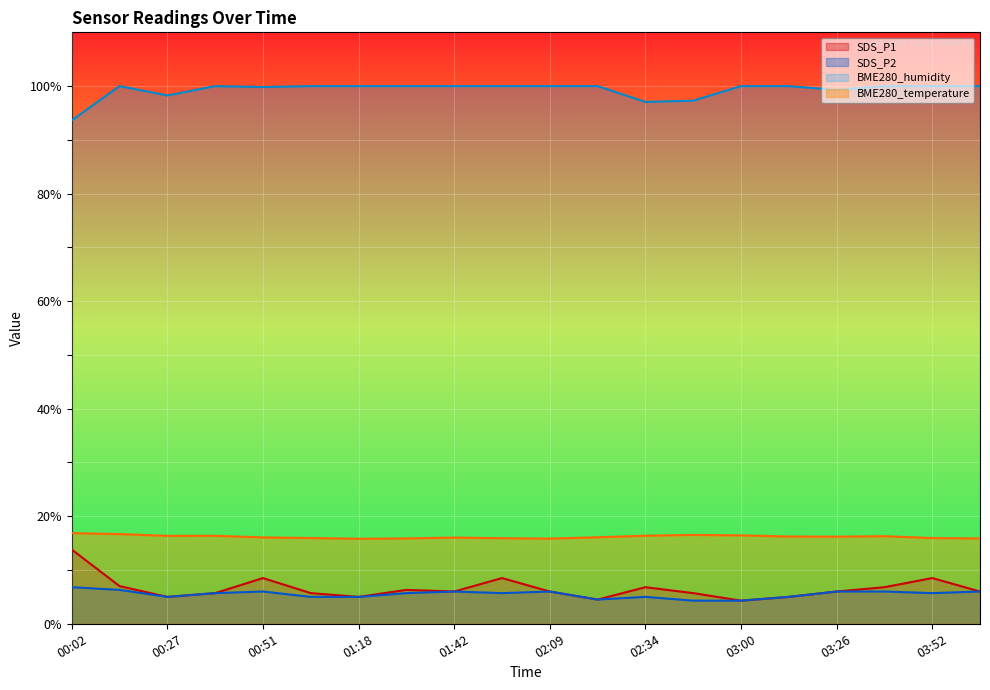

List the labels in order of BME280_humidity value, largest first.

00:14, 00:39, 01:04, 01:18, 01:31, 01:42, 01:56, 02:09, 02:22, 03:00, 03:13, 03:39, 03:52, 04:05, 00:51, 03:26, 00:27, 02:47, 02:34, 00:02